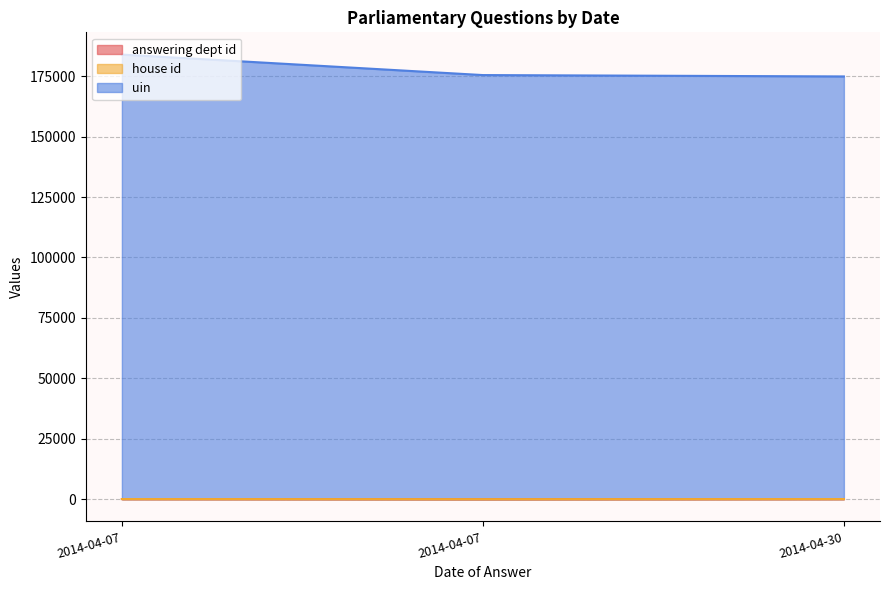

What is the value of the uin point at the 3rd from the left?

174915